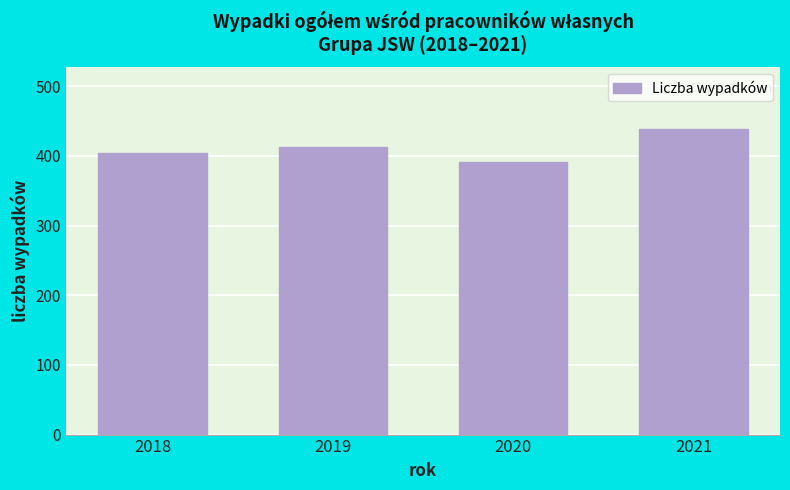

Reading left to right, extract all data points from this chart.

2018=404	2019=412	2020=391	2021=439